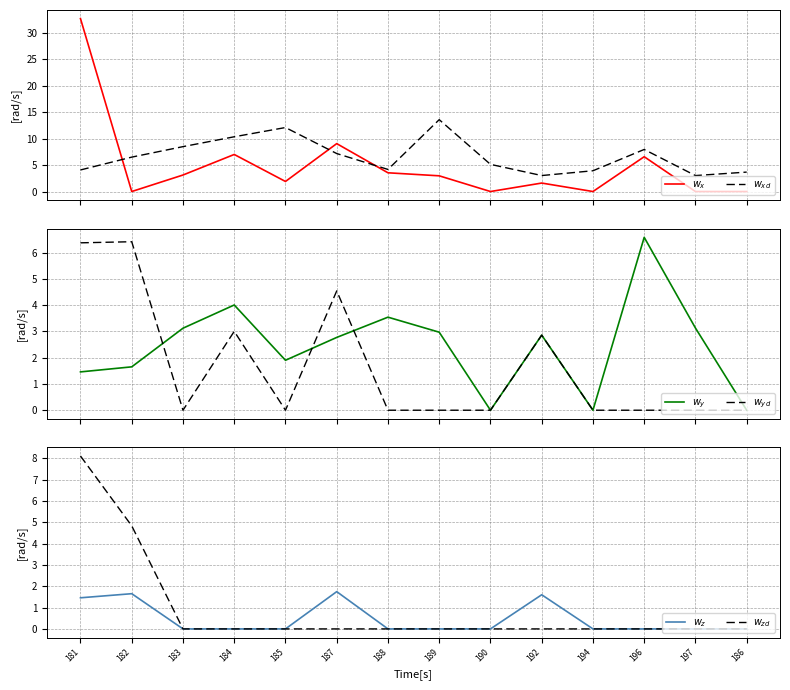

What is the label of the 12th point from the left?

196